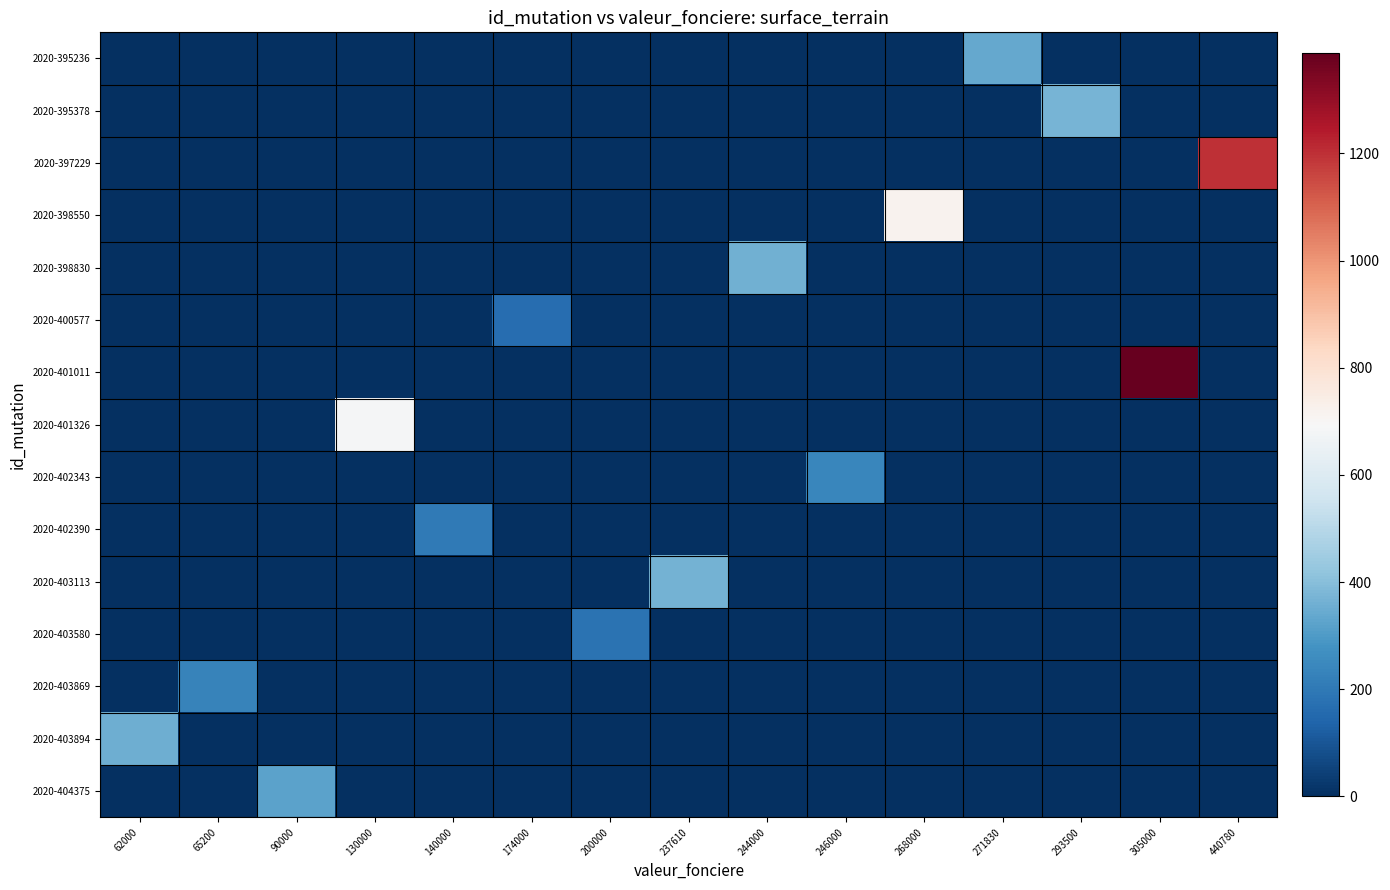

At which category is the sum across all series the highest?

305000